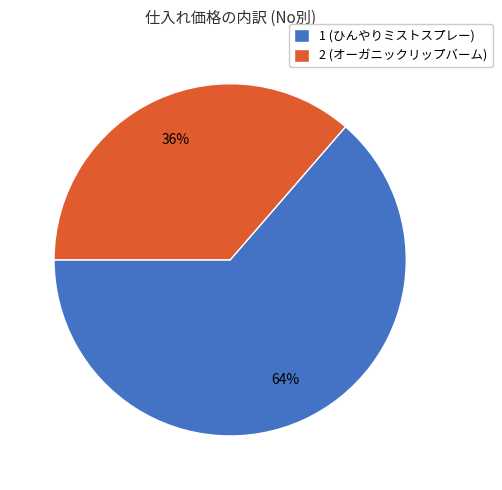

Do 2 (オーガニックリップバーム) and 1 (ひんやりミストスプレー) together represent more than half of the pie?

Yes